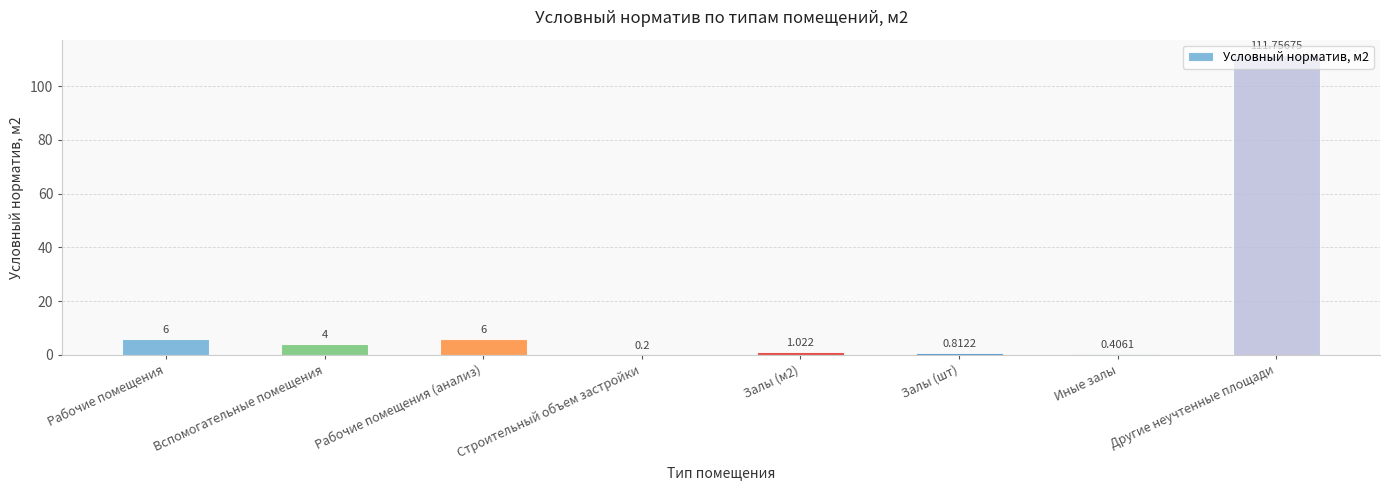

Which has a higher value, Иные залы or Залы (шт)?

Залы (шт)